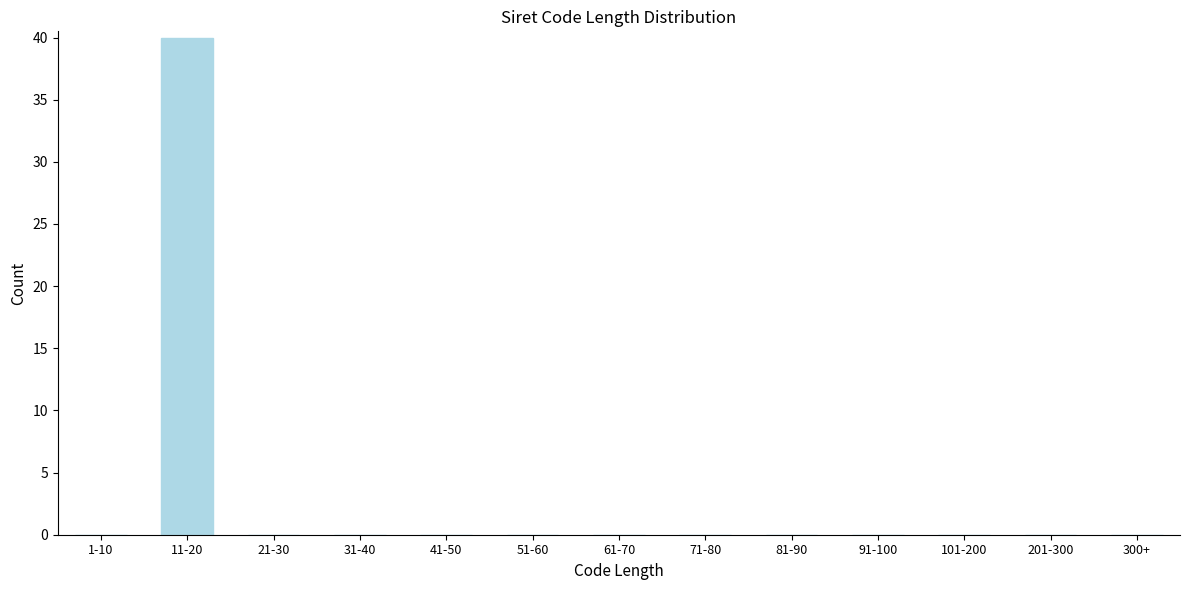

Reading left to right, transcribe all the data shown in this chart.

1-10=0	11-20=40	21-30=0	31-40=0	41-50=0	51-60=0	61-70=0	71-80=0	81-90=0	91-100=0	101-200=0	201-300=0	300+=0